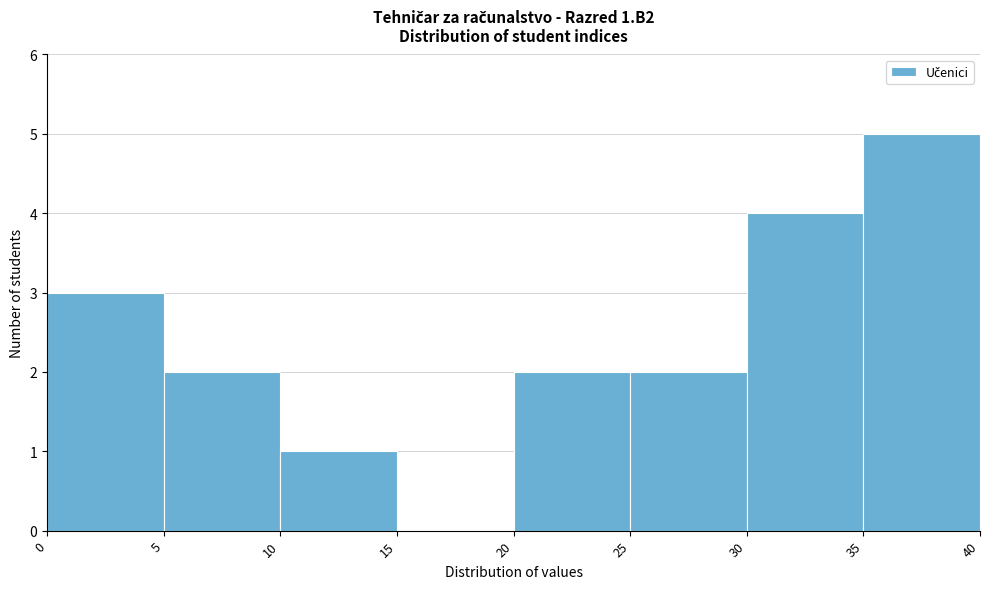

Over which range of the x-axis is the bar tallest?

35 to 40